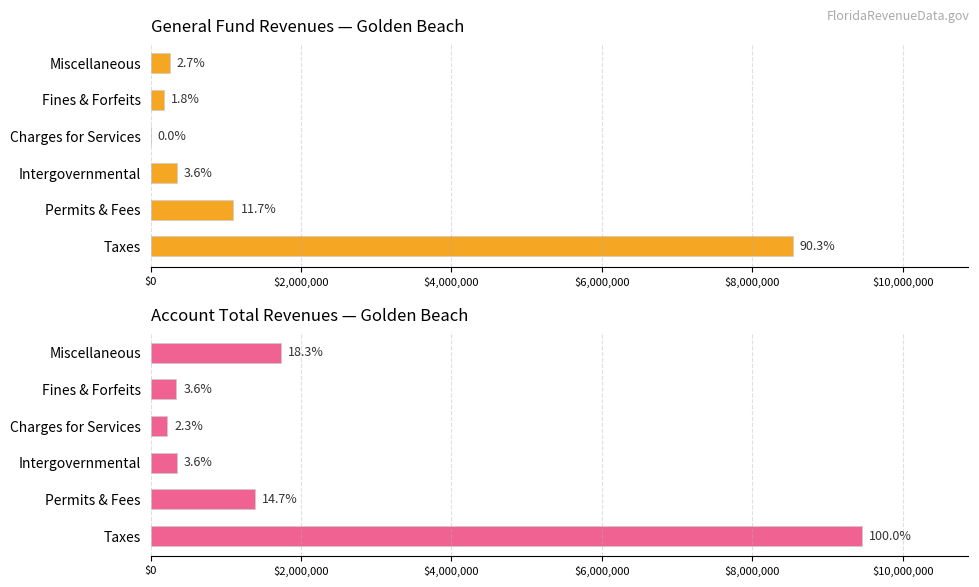

Are the bars horizontal?

Yes